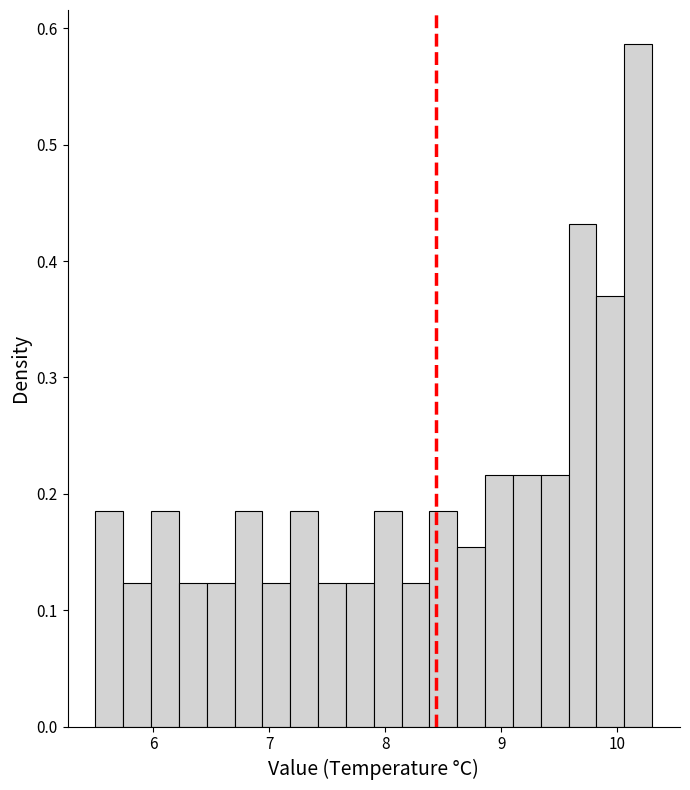

Read against the x-axis, roughly where is the centre of the tallest bar?

10.2